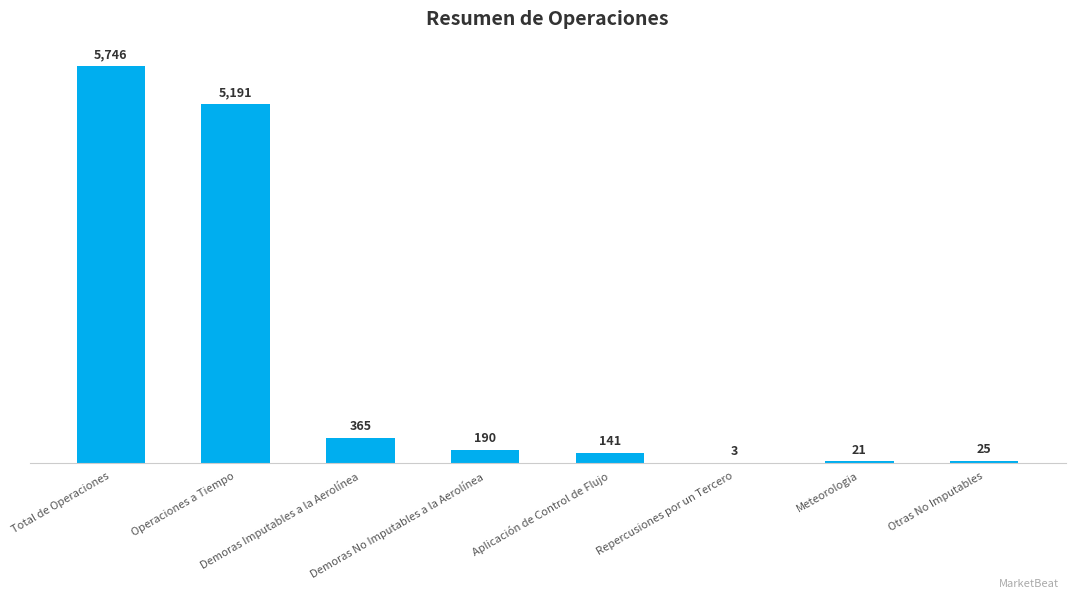

Approximately how many times larger is the value at Demoras Imputables a la Aerolínea compared to Meteorologia?

17.4